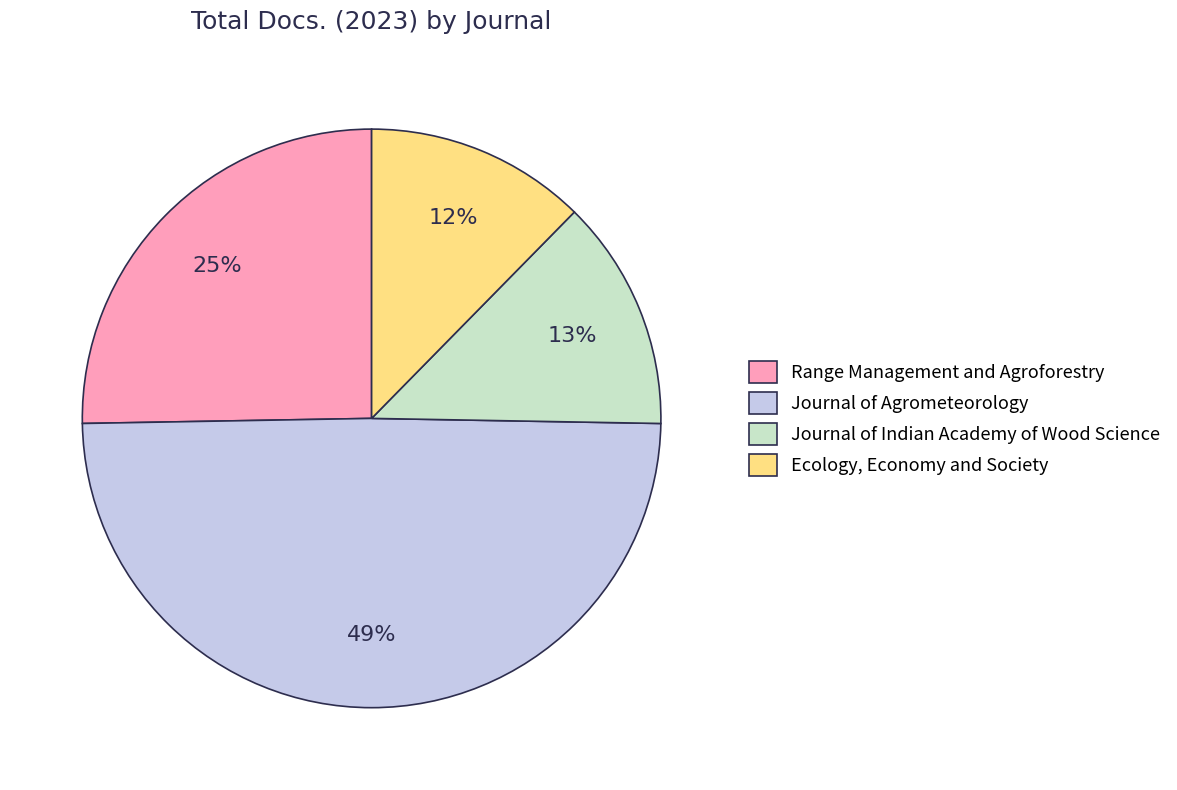

To the nearest percent, what is the difference between the largest and smallest slice percentages?

37%